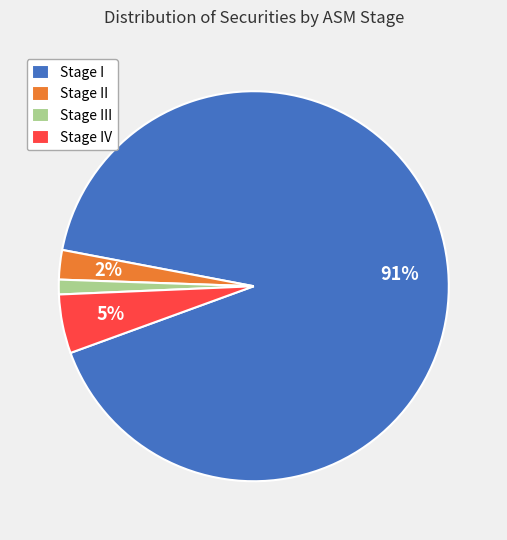

Which has a higher value, Stage IV or Stage II?

Stage IV